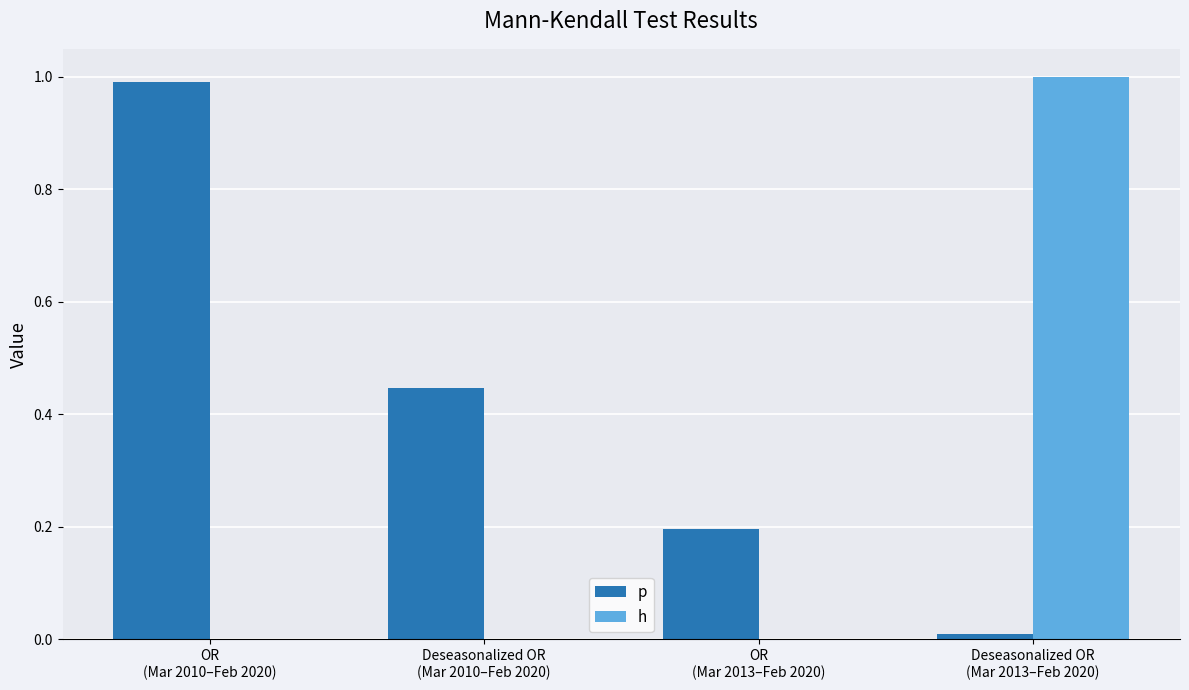

Which series has the largest total across all categories?

p